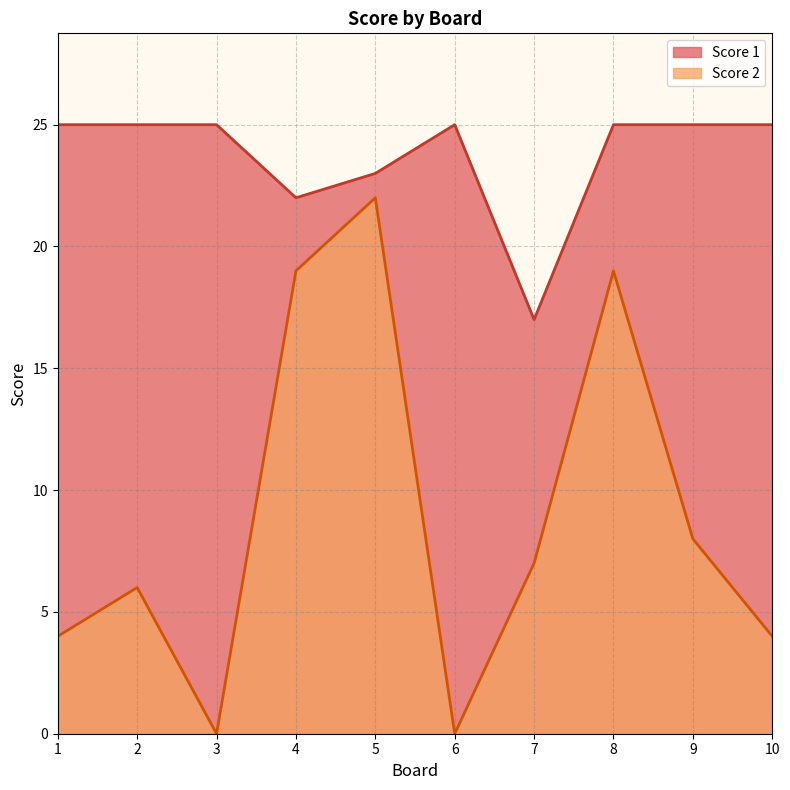

How many values in the Score 2 series exceed 7?

4